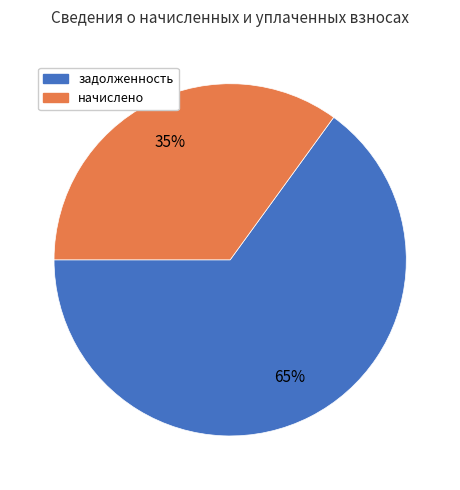

What percentage is the задолженность slice, to the nearest percent?

65%